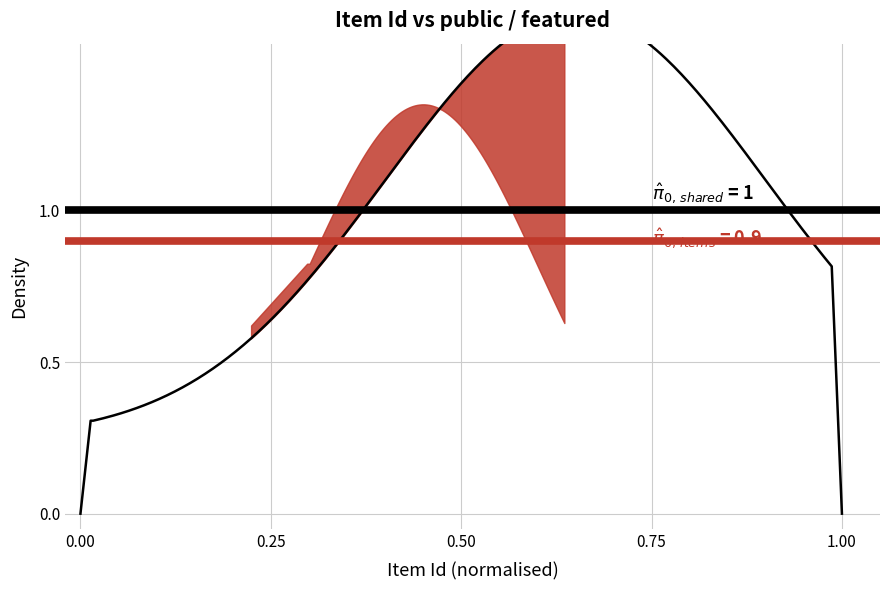

Is this an area chart (filled region under the line)?

No